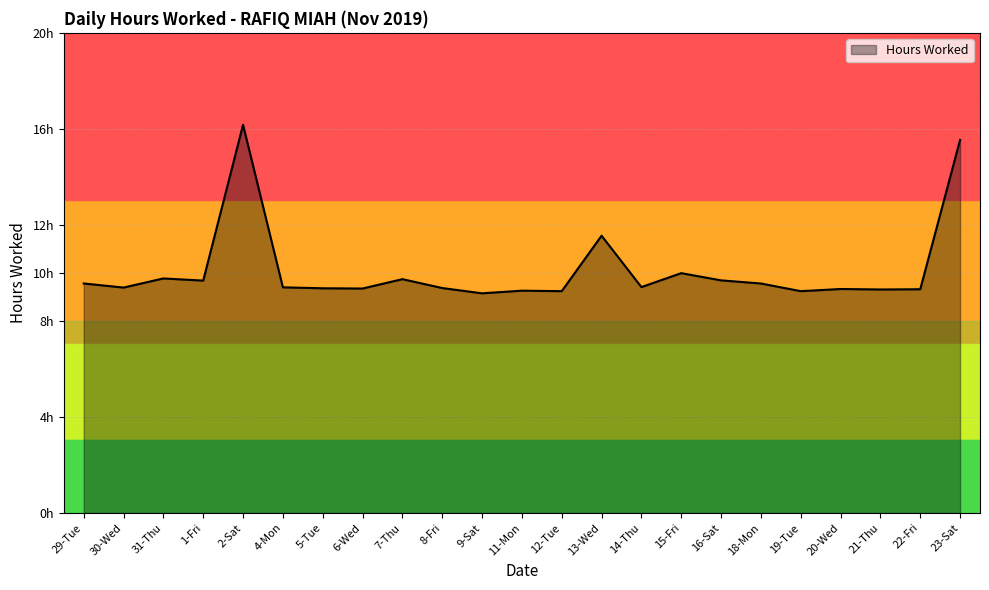

What is the sum of the values at 7-Thu and 21-Thu?

19.1